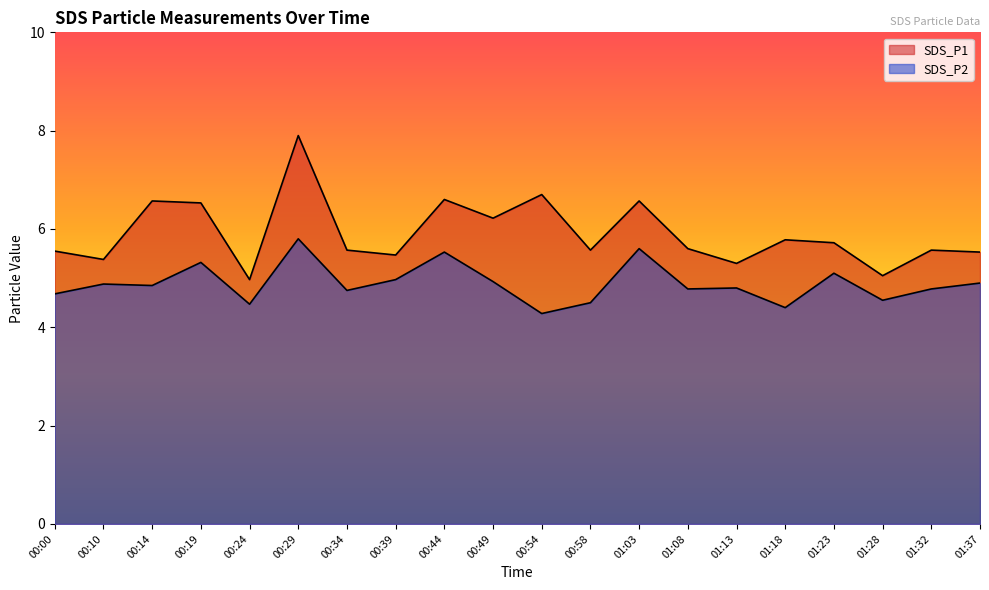

At which category does SDS_P2 reach its first local valley?

00:14